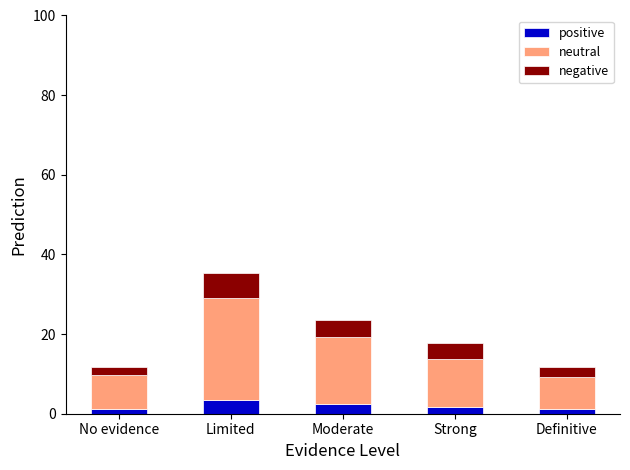

Reading left to right, transcribe the values for positive.

1.2	3.5	2.4	1.8	1.2